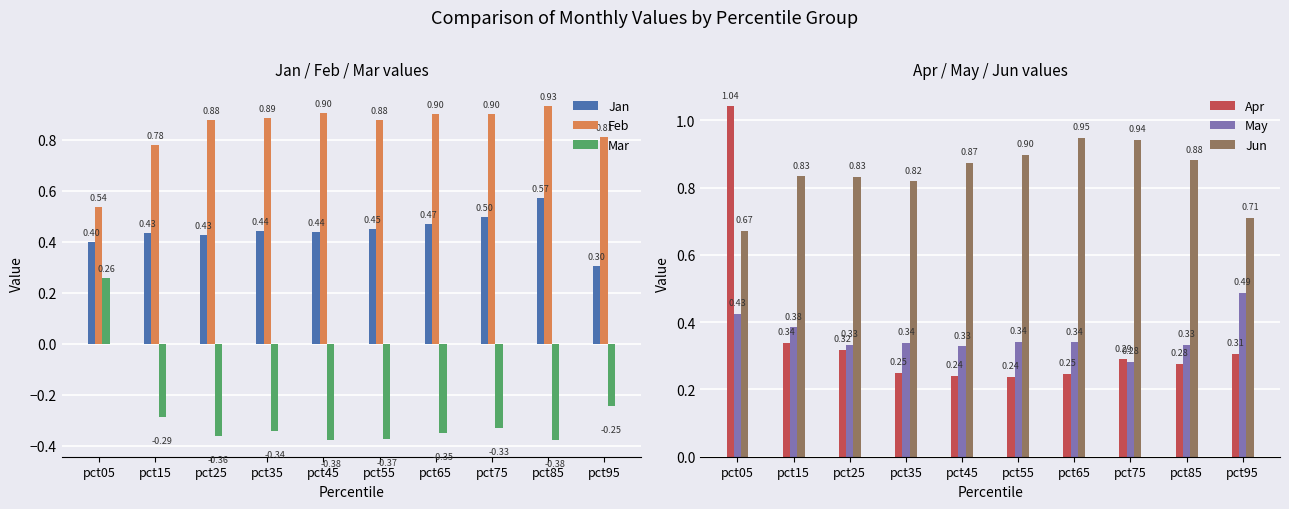

At which category does the chart reach its minimum across all series?

pct45